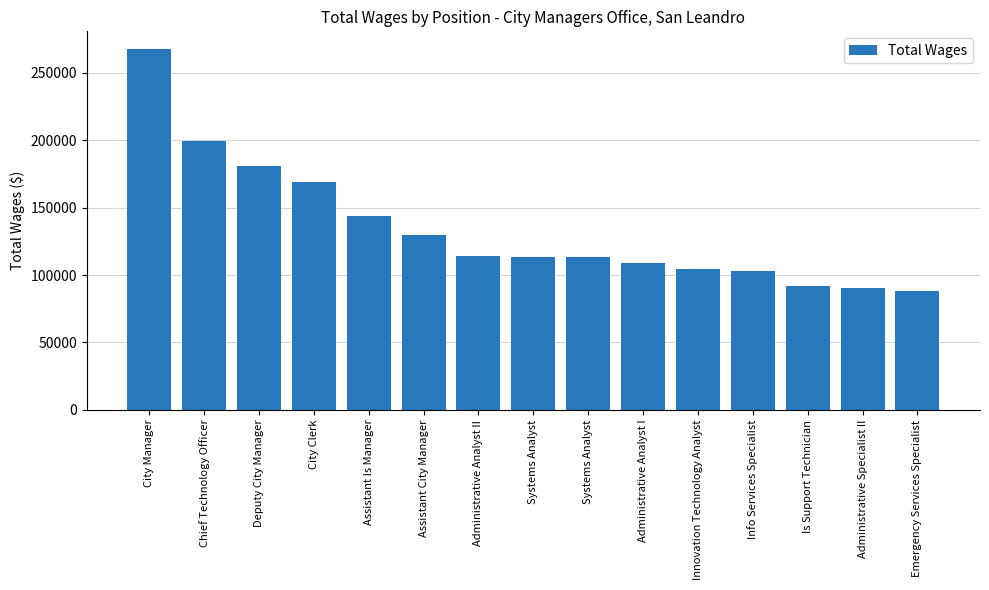

Count the number of categories in the chart.

15